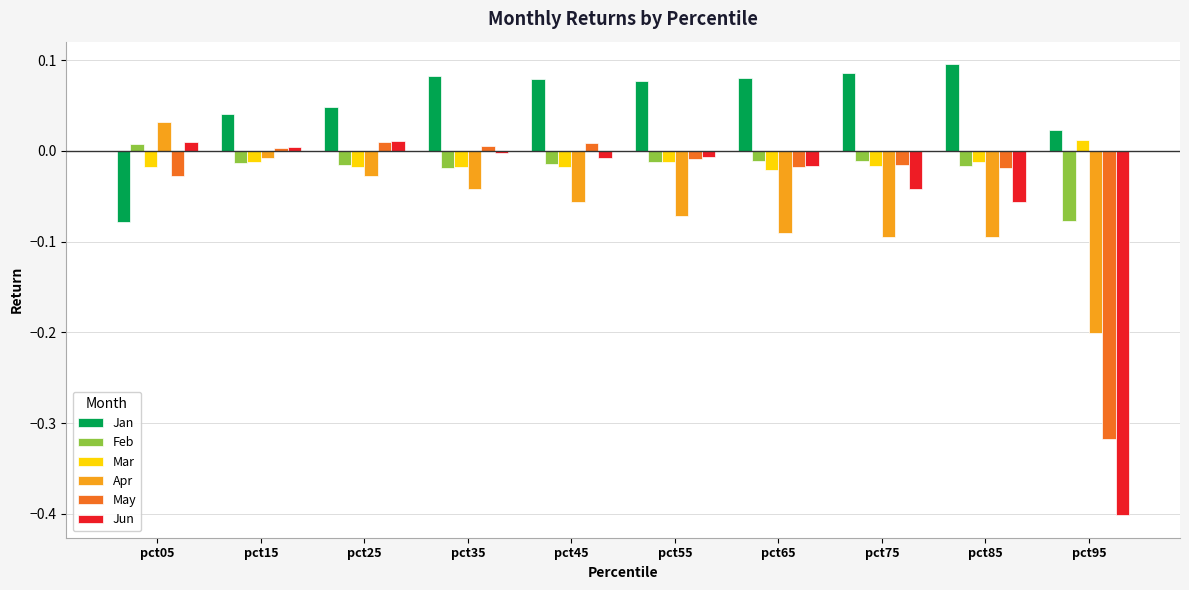

At which label does Feb reach its minimum?

pct95